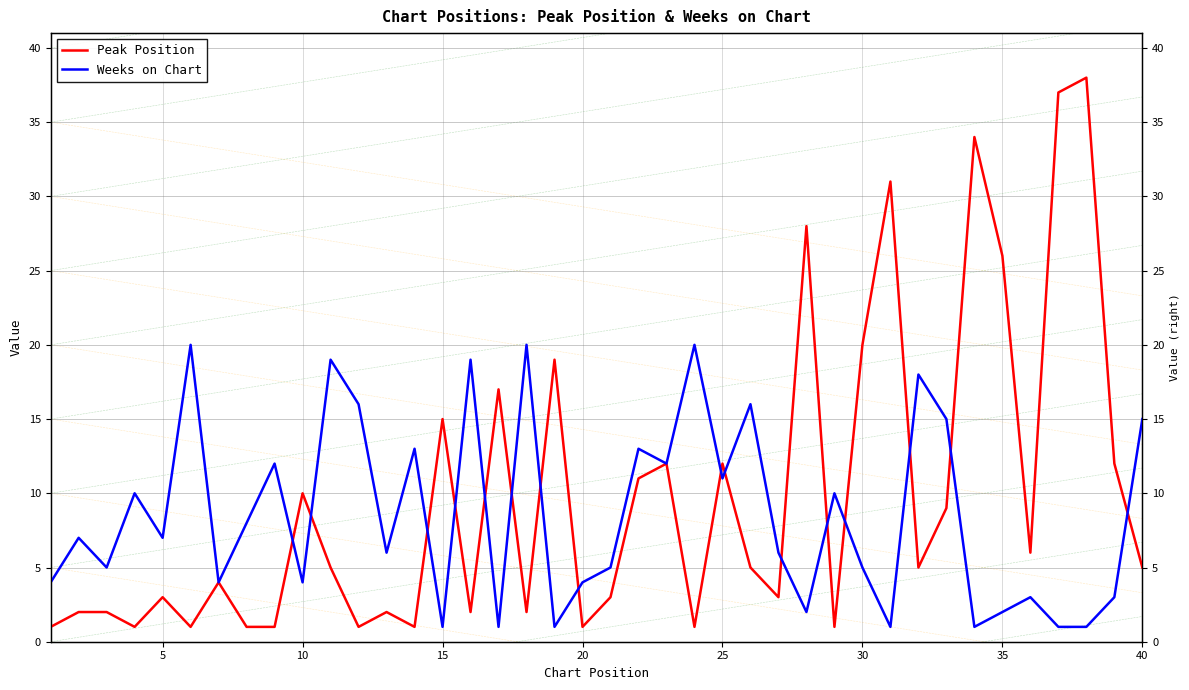

What is the average value of the Weeks on Chart series?

9